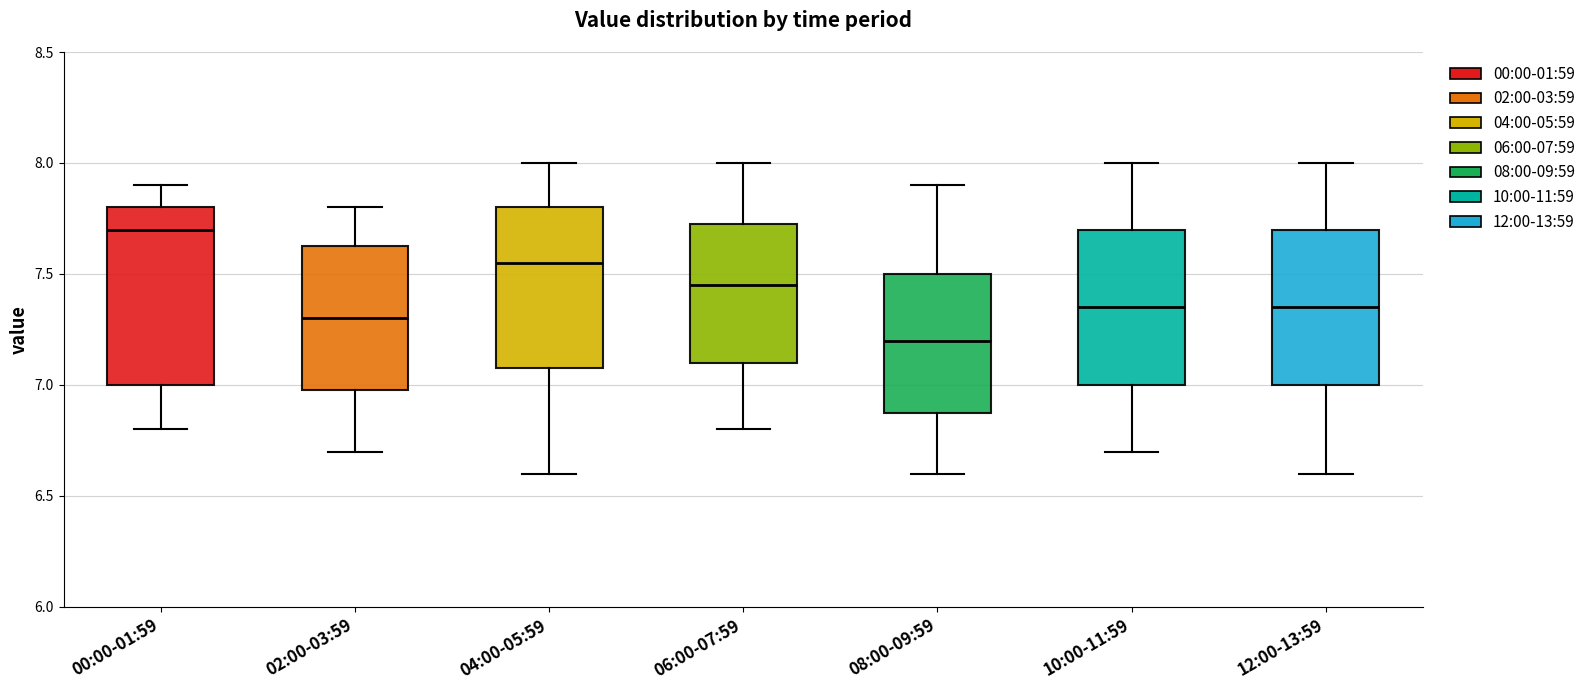

Where does the median line of the box for 12:00-13:59 sit on the y-axis? The values are not printed on the chart, so give them approximately, as read against the axis.

7.35